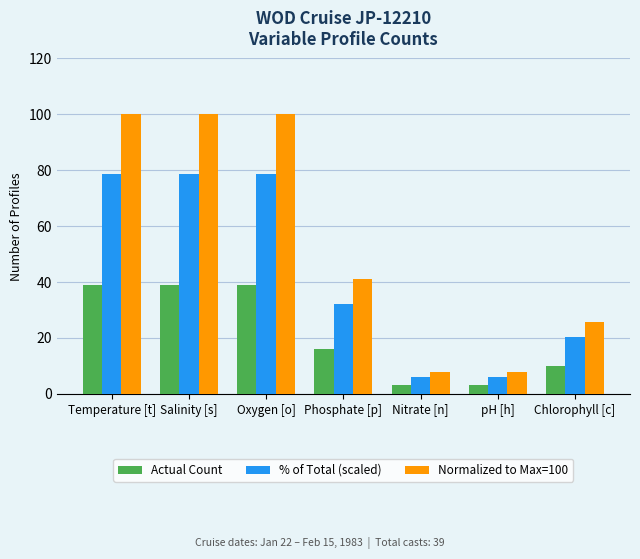

Reading left to right, extract all data points from this chart.

Actual Count: 39.0	39.0	39.0	16.0	3.0	3.0	10.0
% of Total (scaled): 78.5	78.5	78.5	32.2	6.0	6.0	20.1
Normalized to Max=100: 100.0	100.0	100.0	41.0	7.7	7.7	25.6